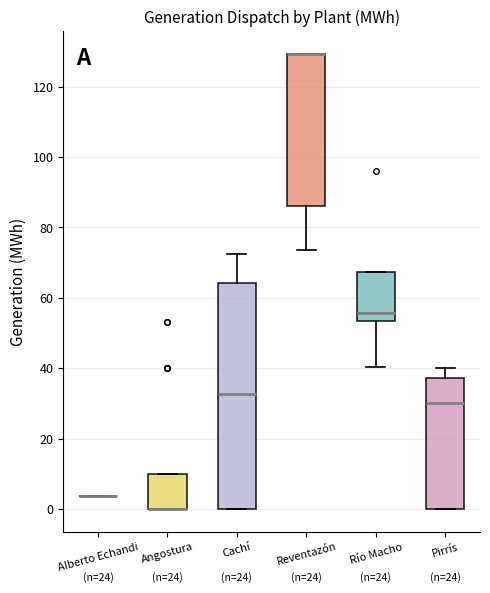

Where does the upper whisker of the box for Pirrís end on the y-axis? The values are not printed on the chart, so give them approximately, as read against the axis.

40